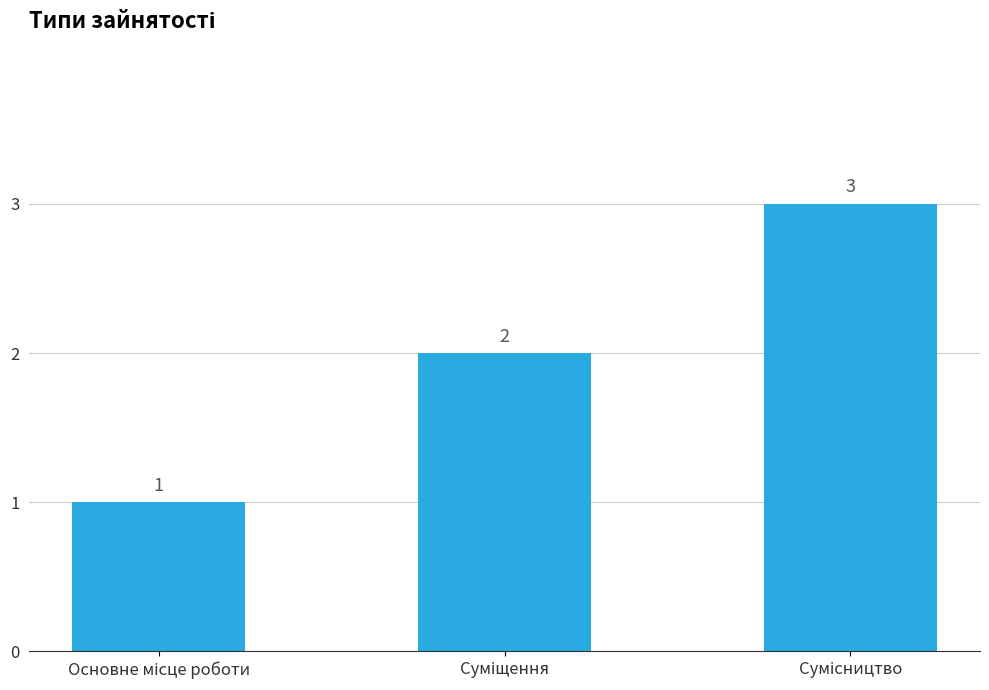

What is the value of the 1st bar from the left?

1